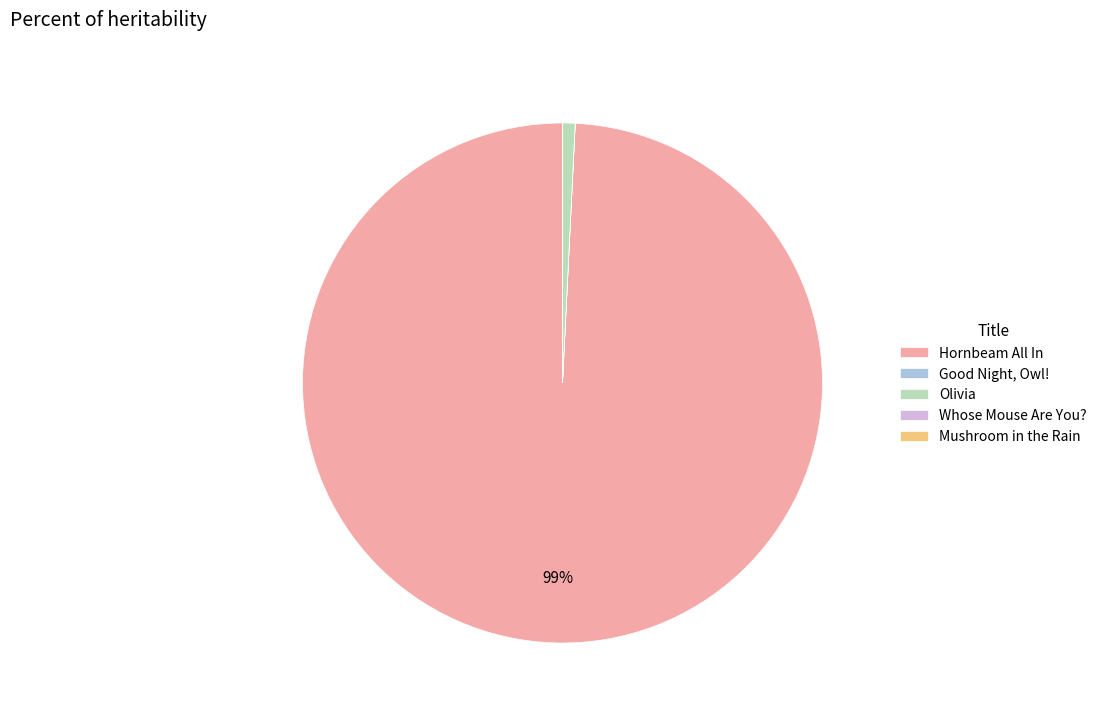

To the nearest percent, what portion does Olivia represent?

1%